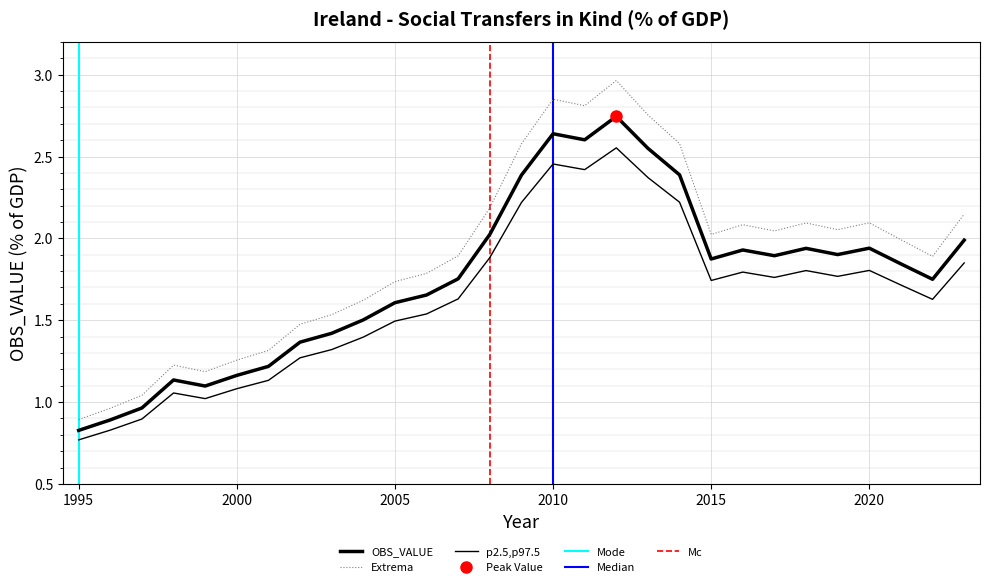

Approximately how many times larger is the value at 1996 compared to 2014?

0.4